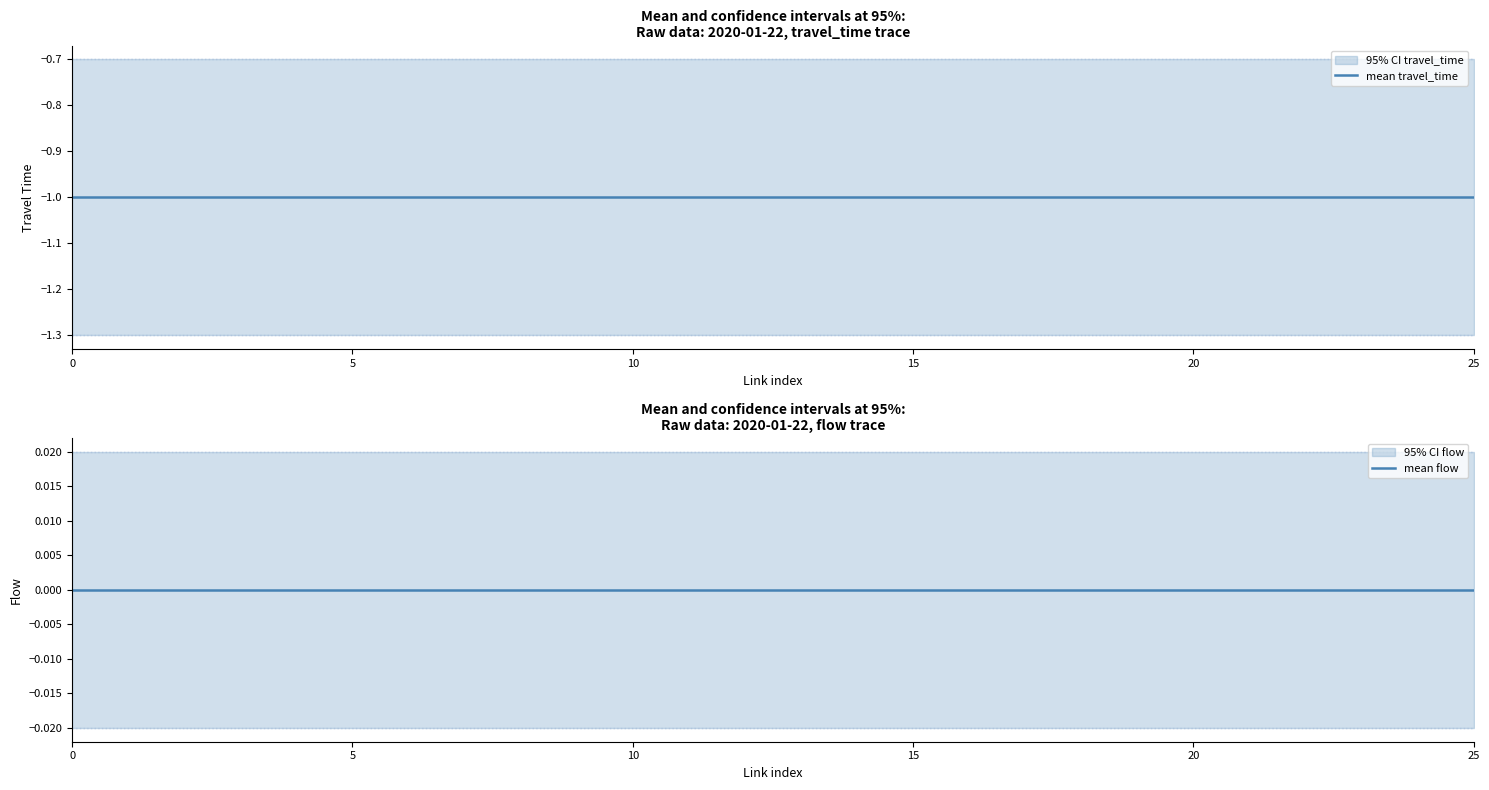

Reading left to right, transcribe all the data shown in this chart.

mean travel_time: -1	-1	-1	-1	-1	-1	-1	-1	-1	-1	-1	-1	-1	-1	-1	-1	-1	-1	-1	-1	-1	-1	-1	-1	-1	-1
mean flow: 0	0	0	0	0	0	0	0	0	0	0	0	0	0	0	0	0	0	0	0	0	0	0	0	0	0